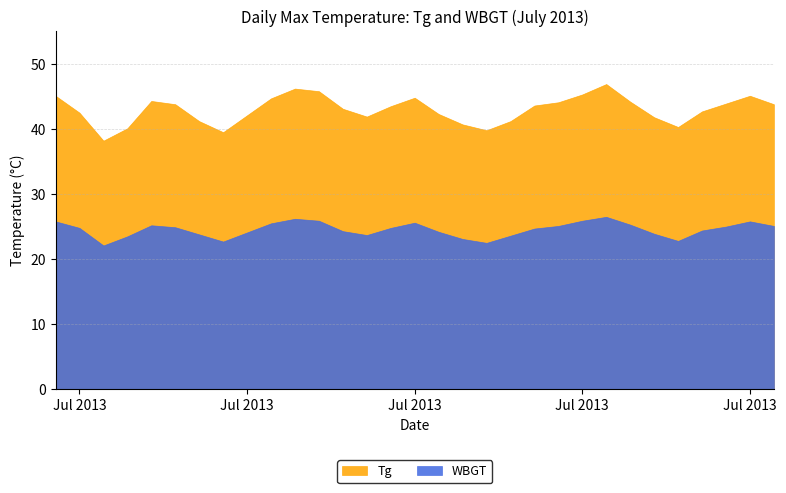

How many data points in WBGT are above 24?

21